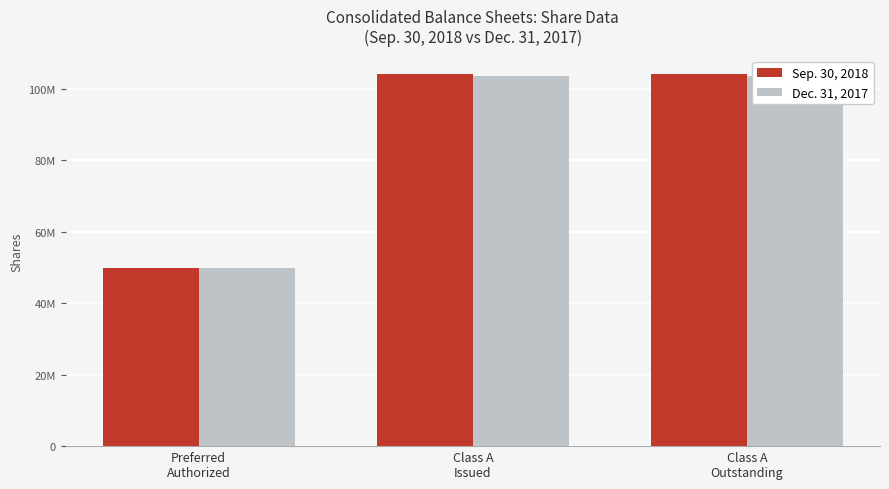

What are all the series names shown in the legend?

Sep. 30, 2018, Dec. 31, 2017